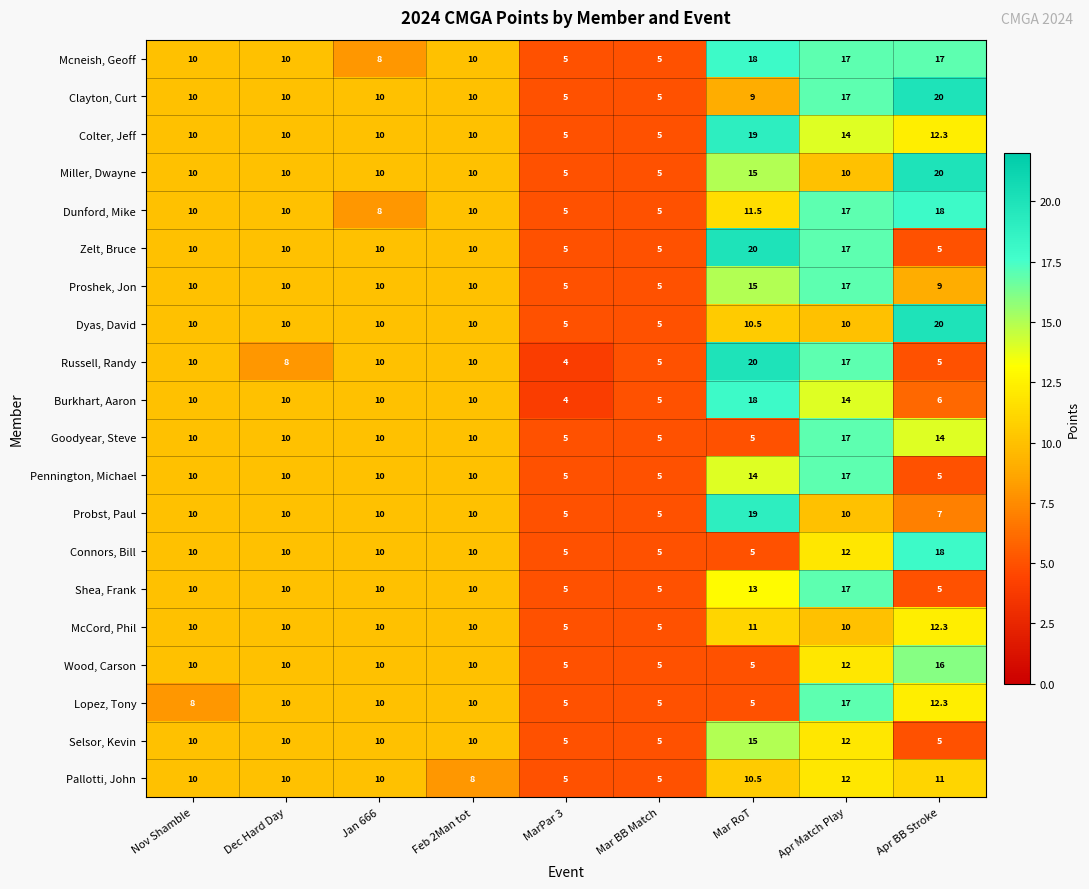

Which series has the largest total across all categories?

Mcneish, Geoff